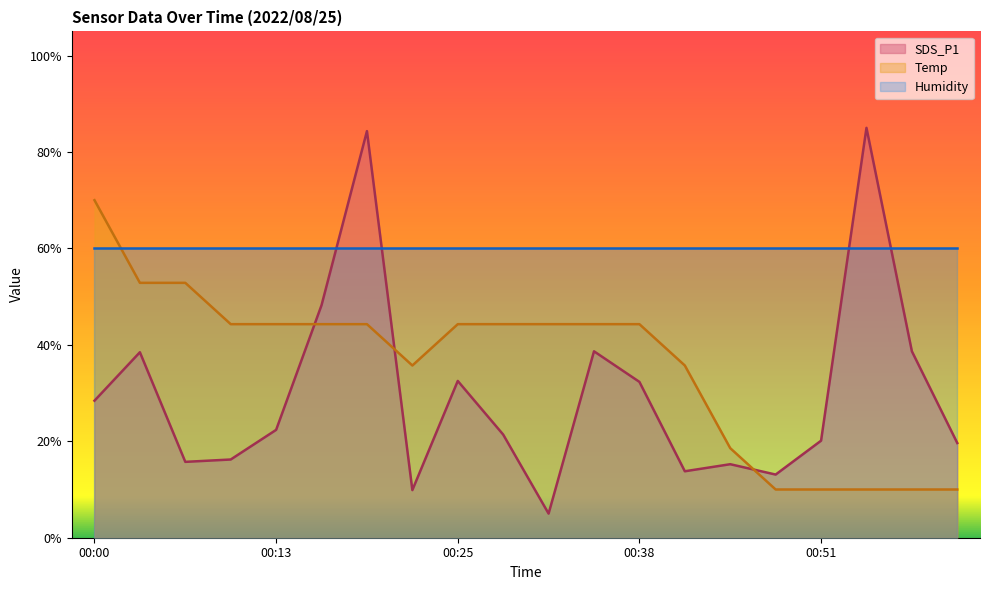

How many series are shown in this chart?

3